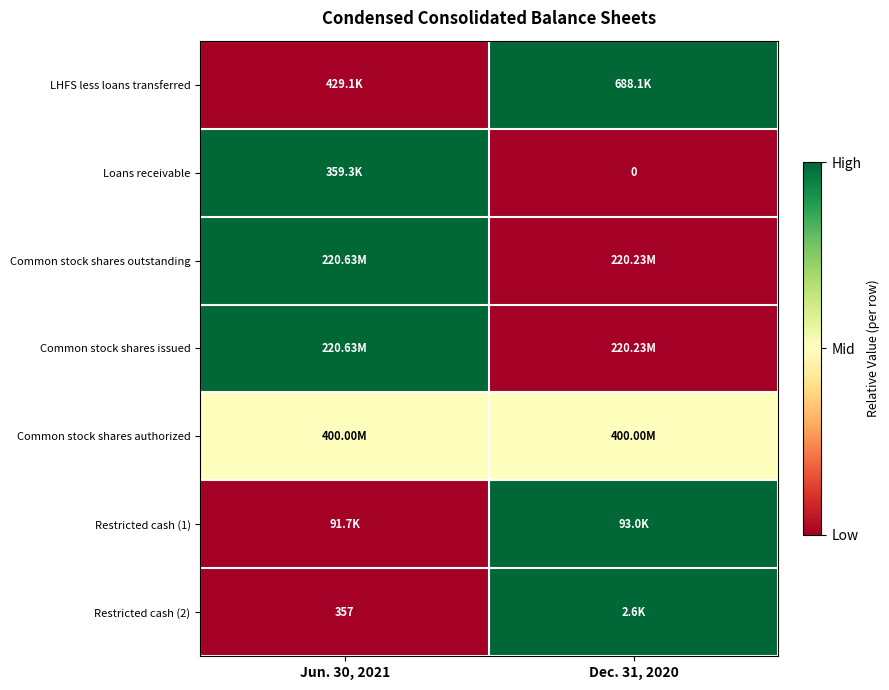

The value of LHFS less loans transferred at Jun. 30, 2021 is -0.6. True or false?

False